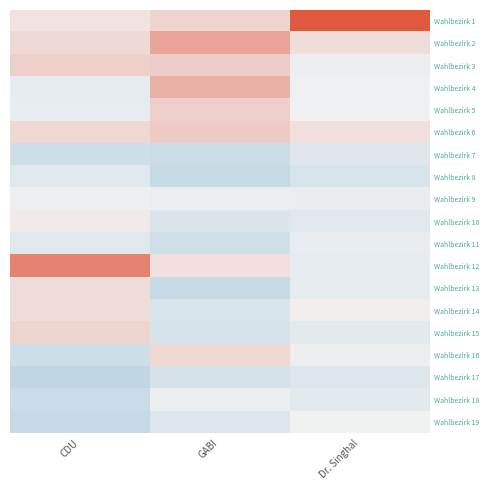

What is the greatest value displayed?

4.0